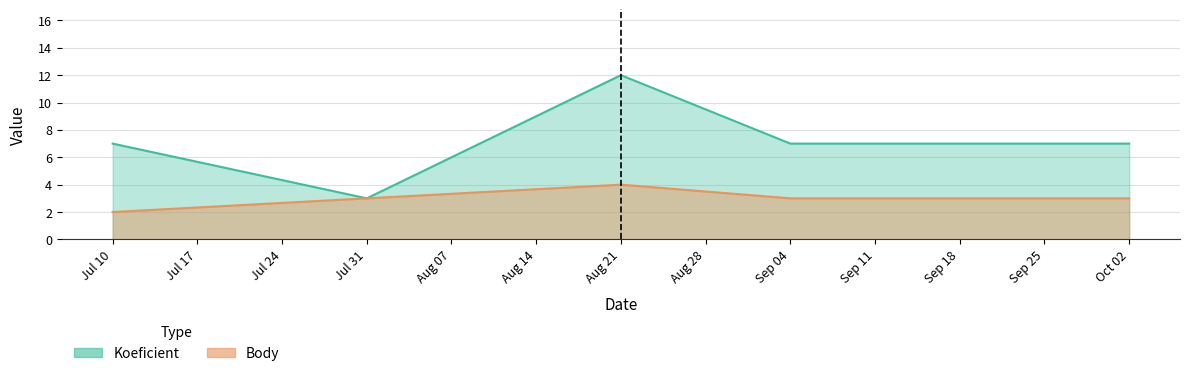

True or false: Koeficient has a value of 7 at Sep 04.

True